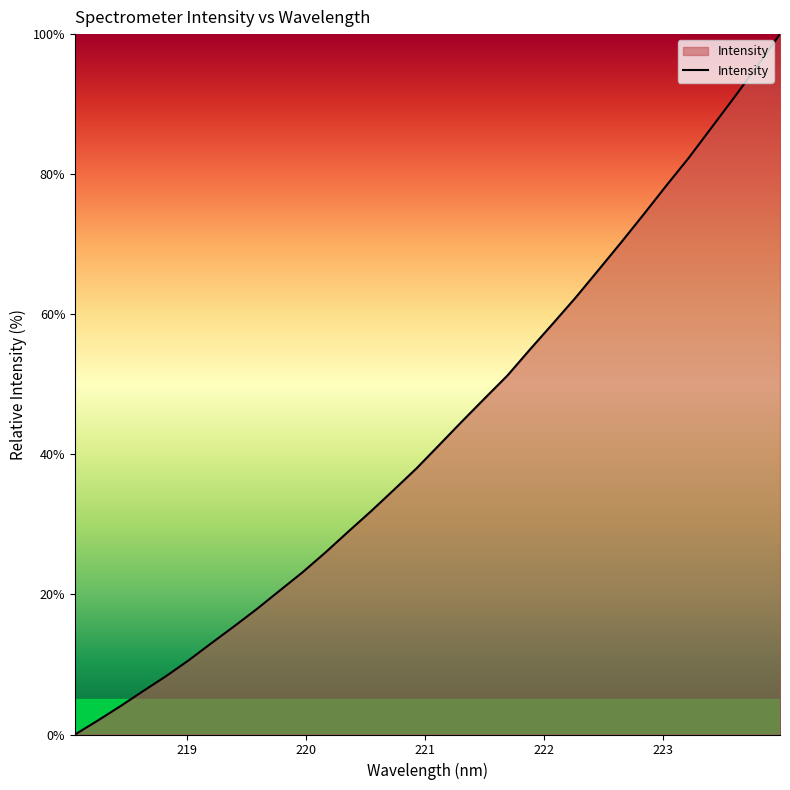

What is the greatest value displayed?

100.0